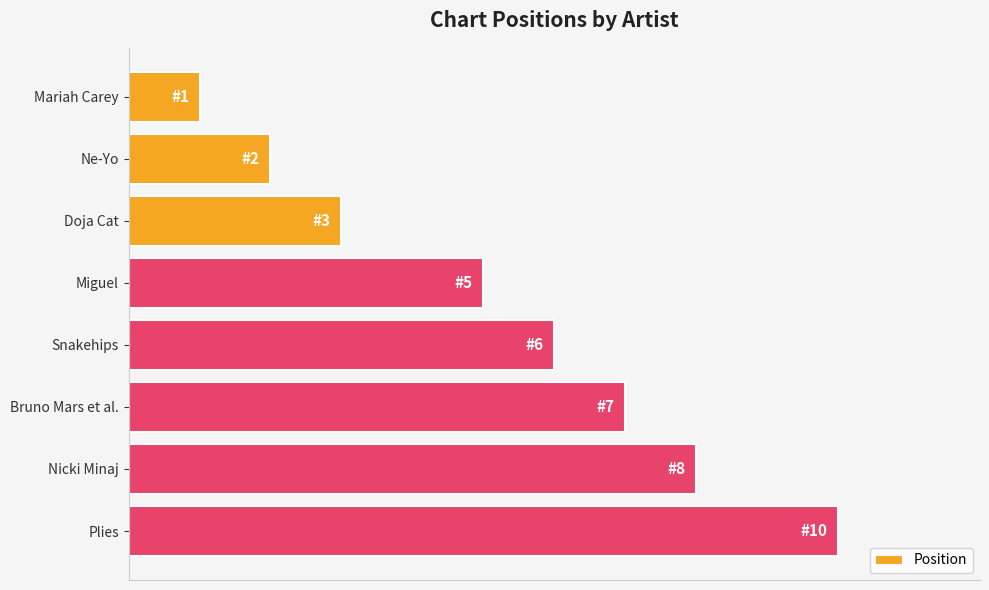

Does the chart contain any negative values?

No